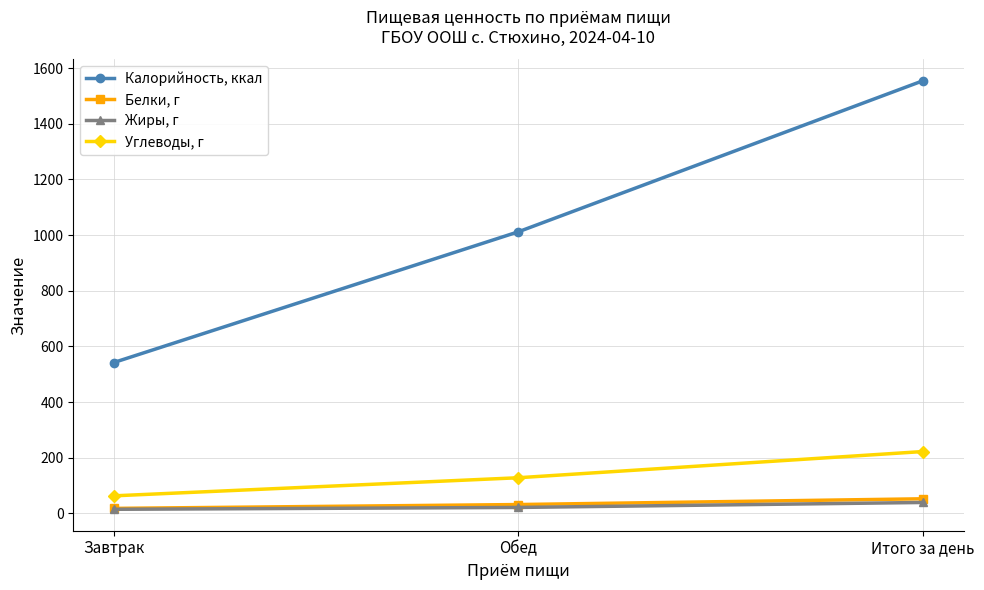

At which category is the sum across all series the highest?

Итого за день